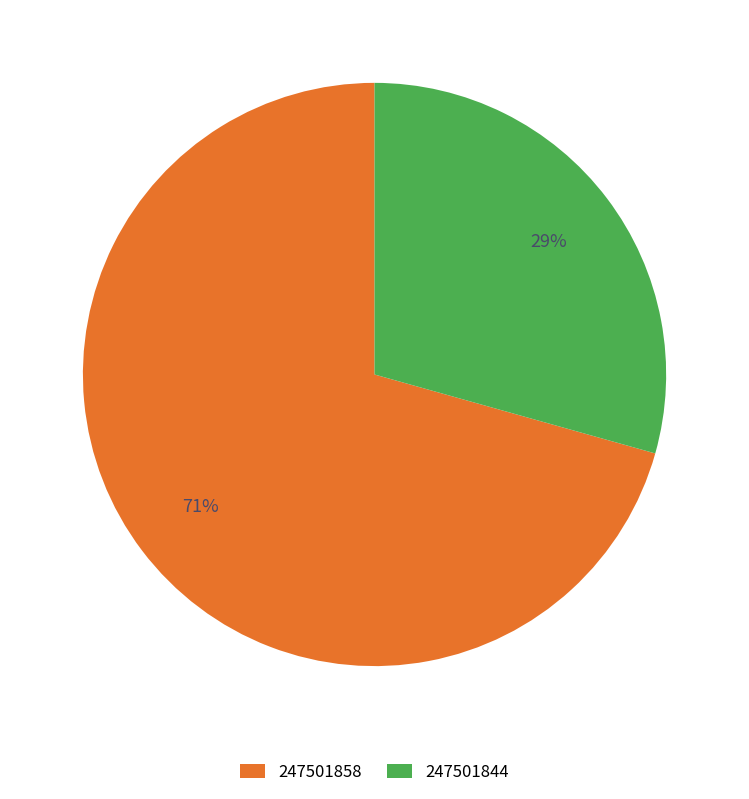

What is the largest slice in the pie chart?

247501858